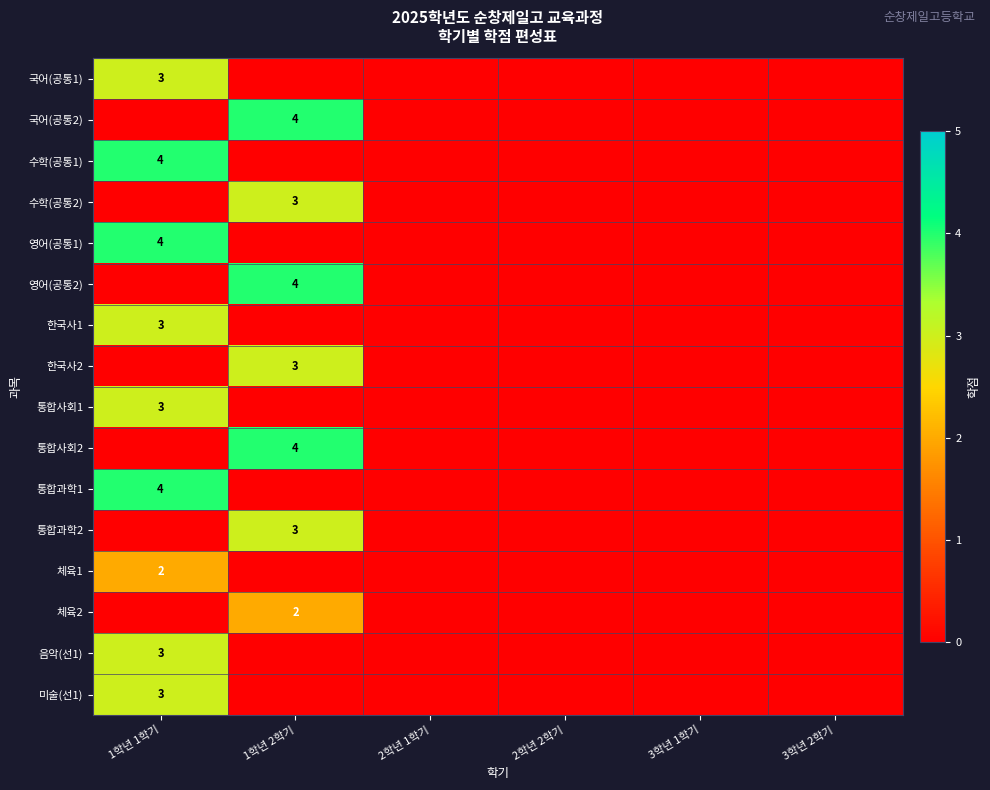

Is the value of 영어(공통1) at 1학년 1학기 greater than the value of 통합사회2 at 1학년 1학기?

Yes